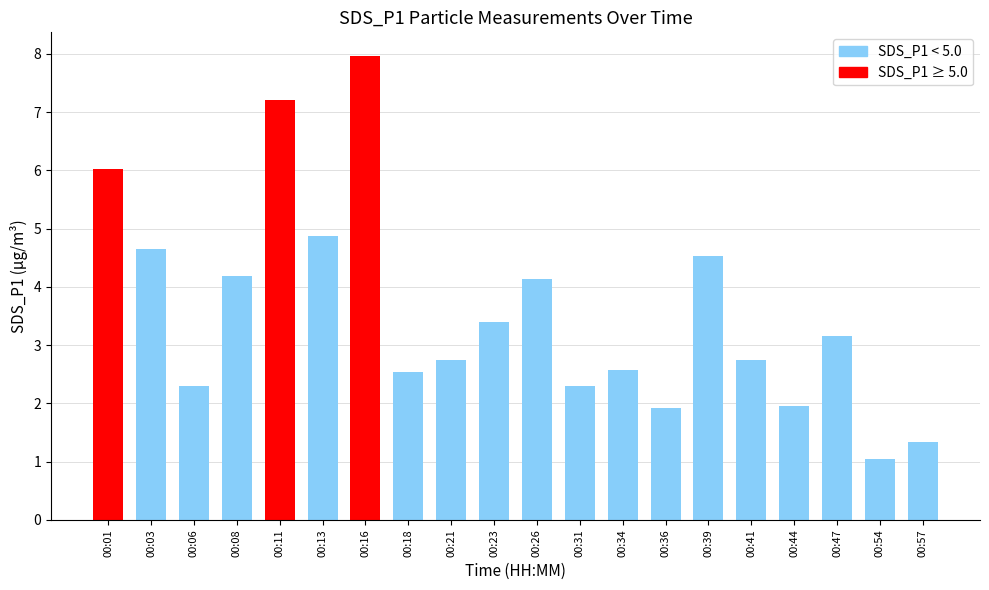

What is the difference between the maximum and second lowest values?

6.6